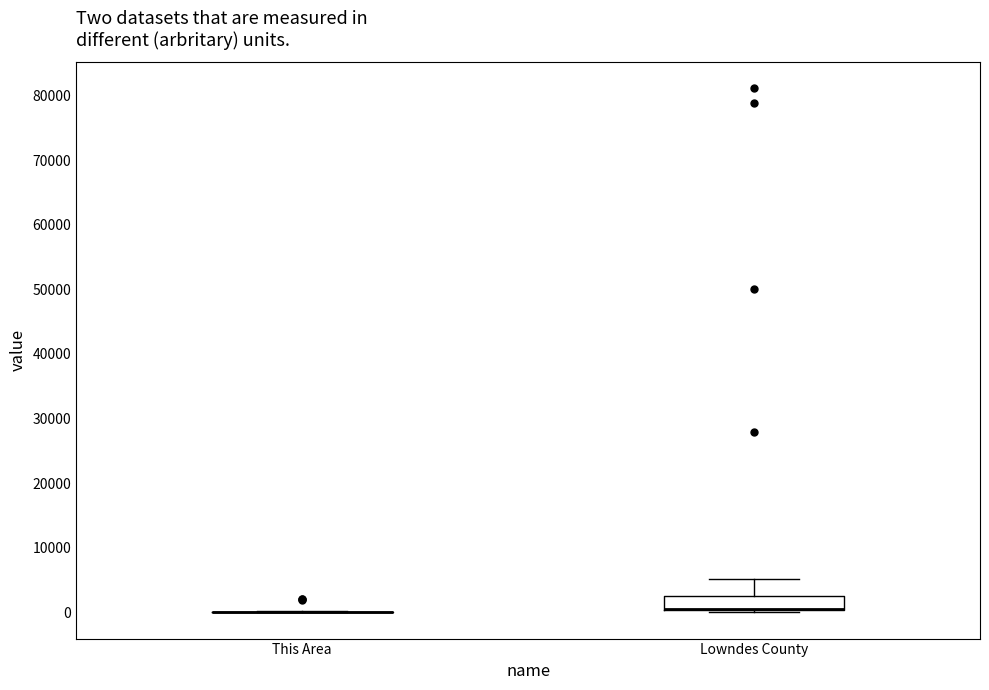

Reading left to right, read every box against the y-axis: the position of its median line, the range the box covers, and the ends of its whiskers. The values are not printed on the chart, so give them approximately, as read against the axis.

This Area: box collapsed to a line at 0, whiskers 0 to 0
Lowndes County: median 1000 (drawn on the box's lower edge), box 0 to 2000, whiskers 0 (just below the box's lower edge) to 5000